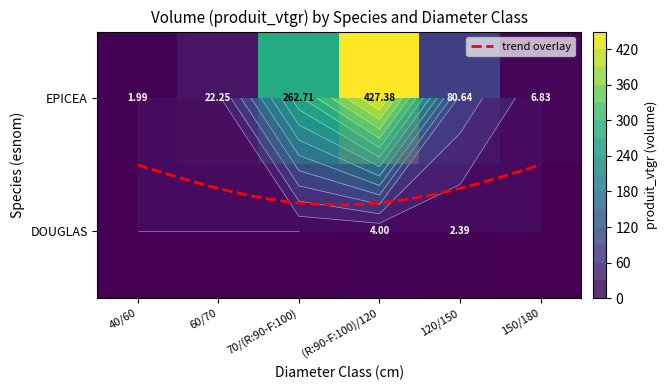

What is the difference between the maximum and minimum values in the DOUGLAS series?

4.0